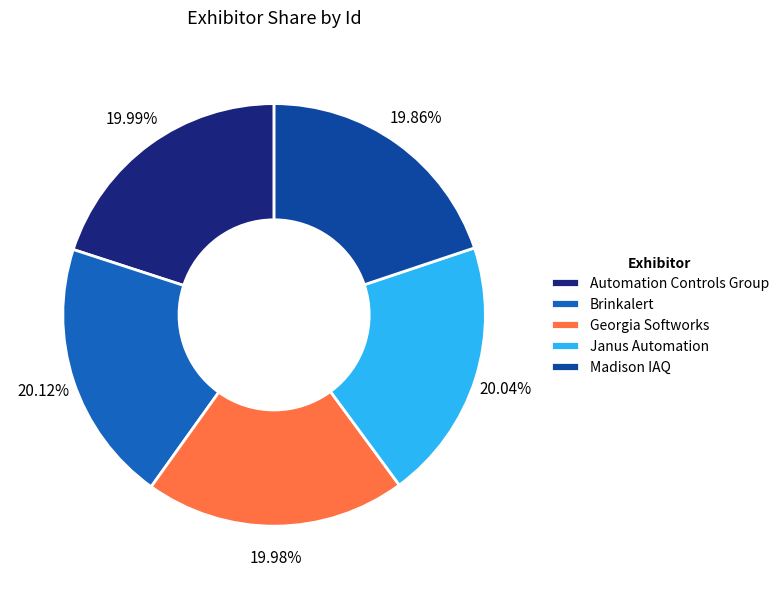

Is Madison IAQ the majority of the pie?

No